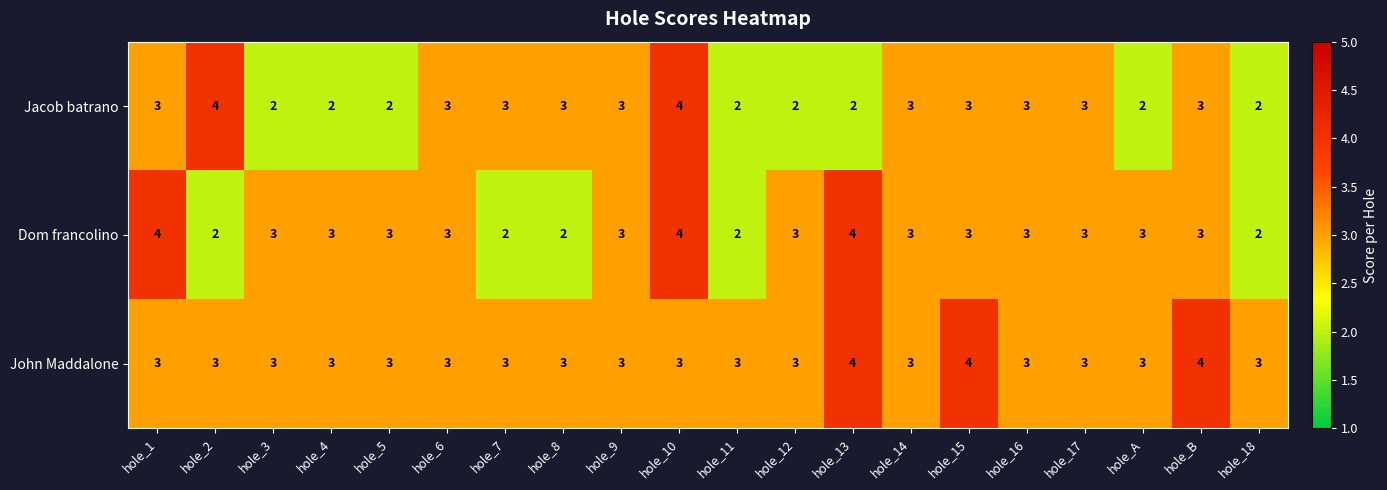

List the series in order of their overall mean, lowest first.

Jacob batrano, Dom francolino, John Maddalone